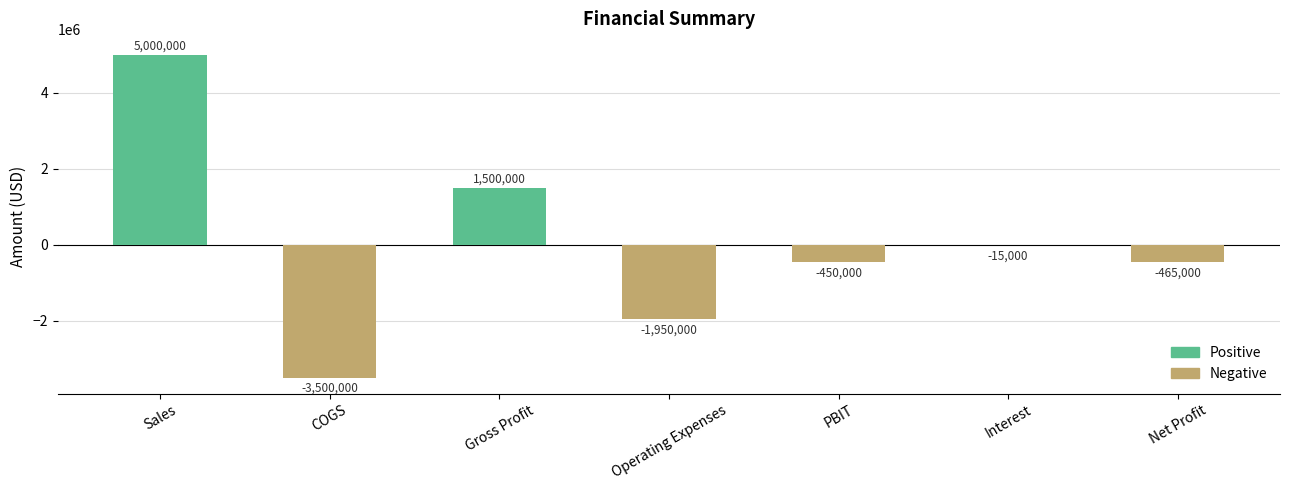

What is the greatest value displayed?

5000000